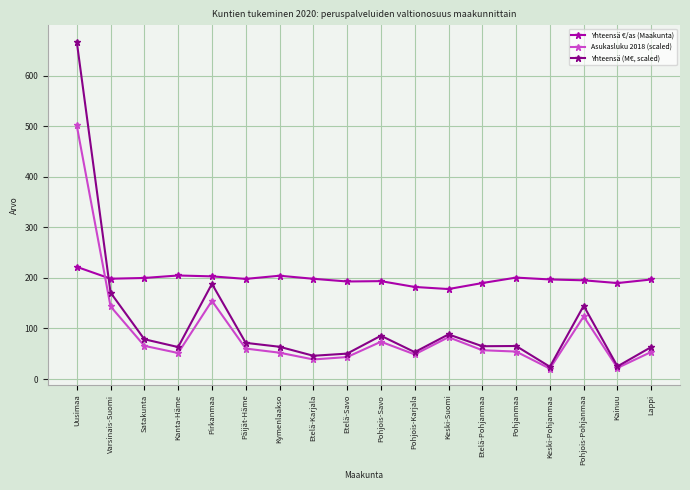

What is the label of the 16th point from the right?

Satakunta